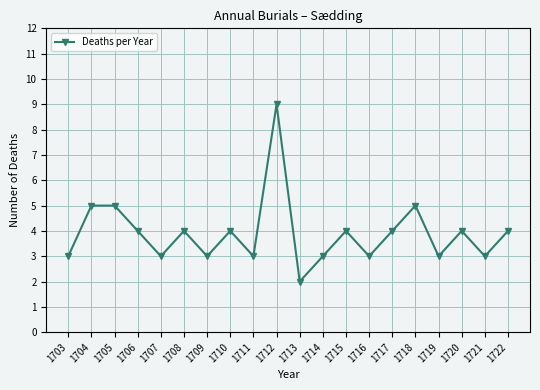

At which category does the chart reach its minimum across all series?

1713